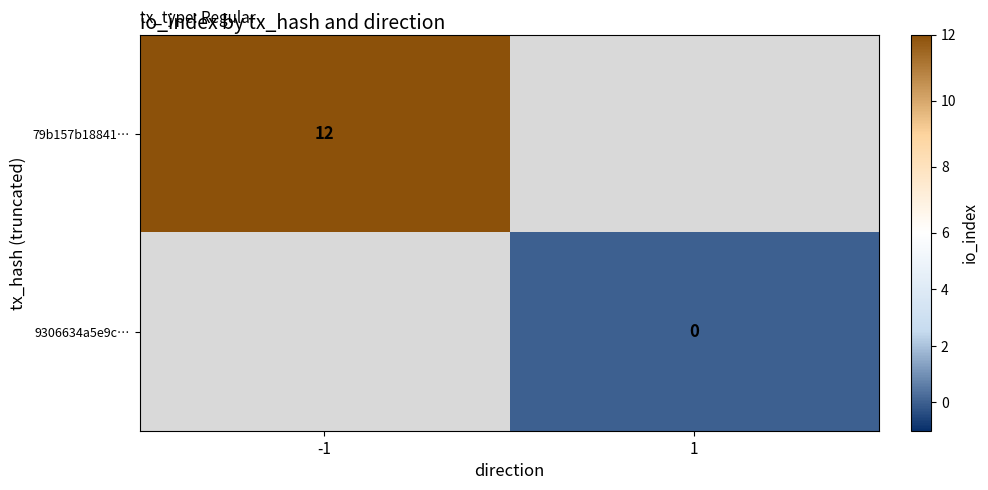

The 79b157b18841… series shows 21 at -1. True or false?

False